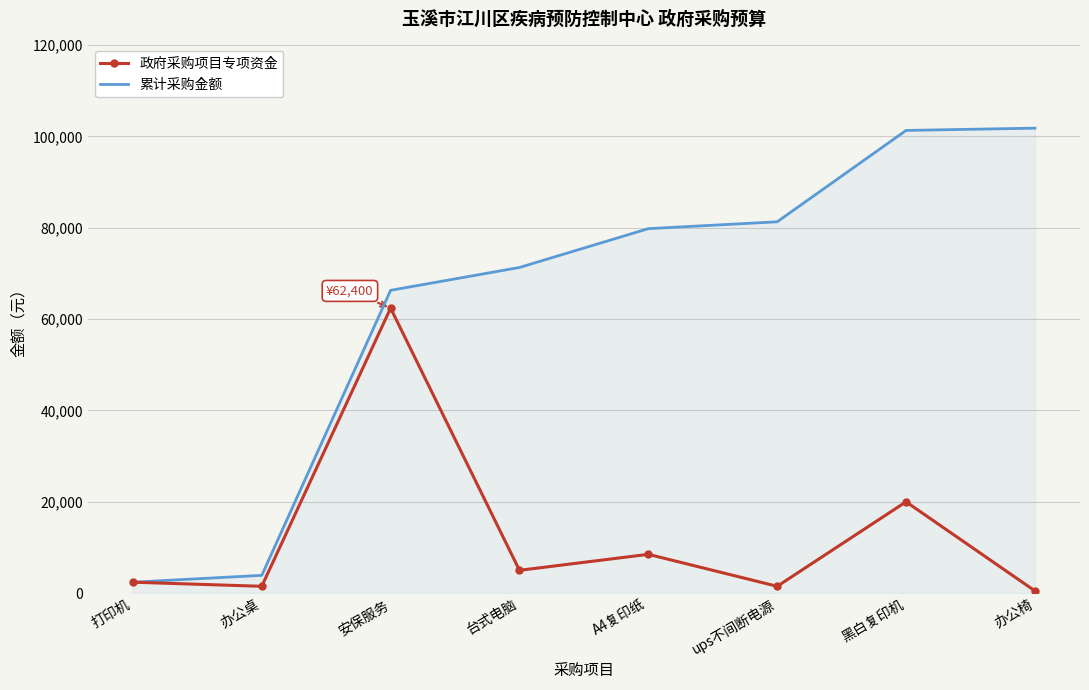

Between 办公桌 and ups不间断电源, which series saw the biggest shift?

累计采购金额